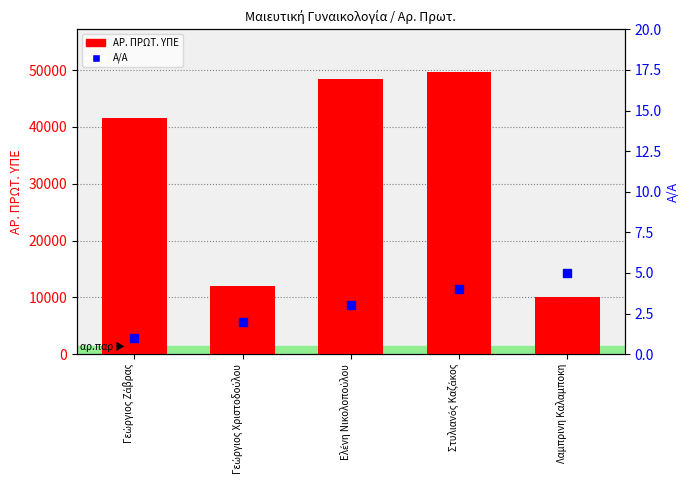

At how many categories does at least one series exceed 15952?

3